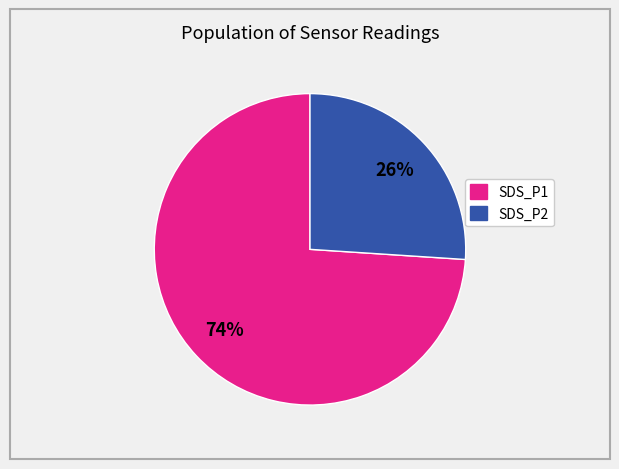

Rank the categories by value from highest to lowest.

SDS_P1, SDS_P2